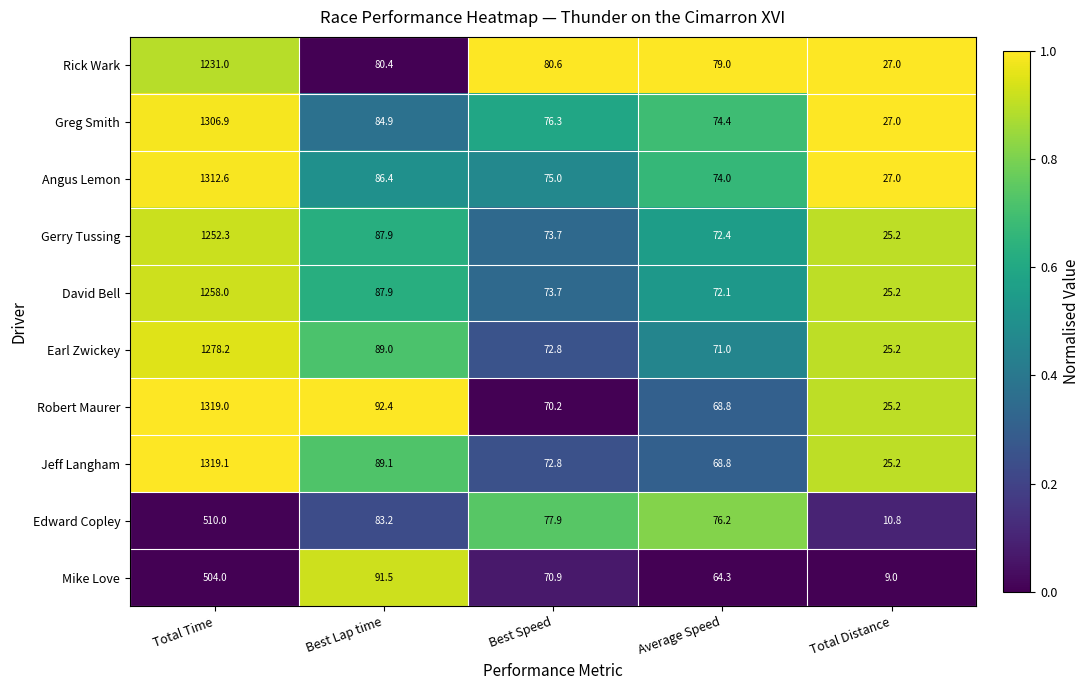

At which category is the sum across all series the highest?

Total Time